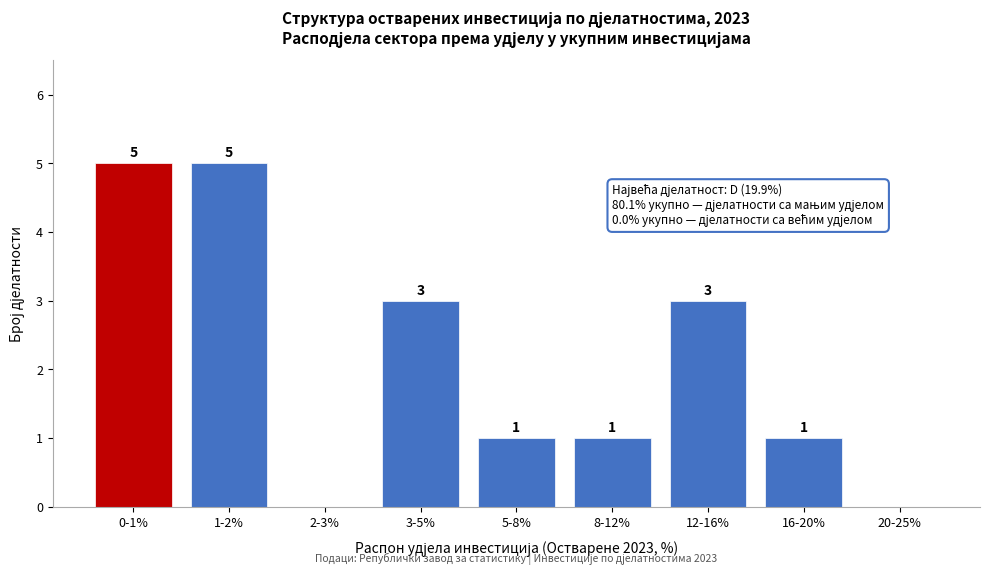

Reading left to right, transcribe all the data shown in this chart.

0-1%=5	1-2%=5	2-3%=0	3-5%=3	5-8%=1	8-12%=1	12-16%=3	16-20%=1	20-25%=0